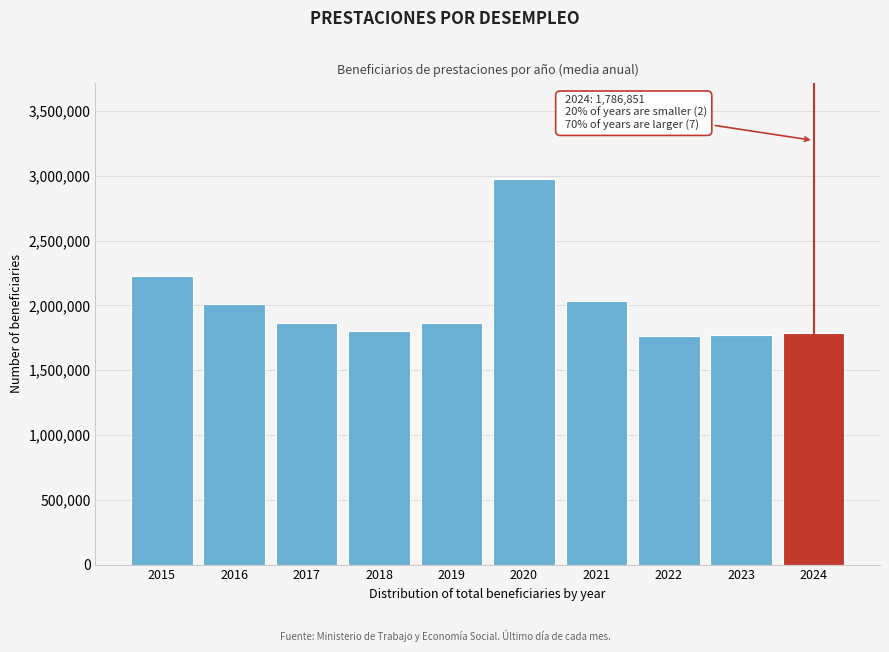

What is the value of the 2nd bar from the left?

2010245